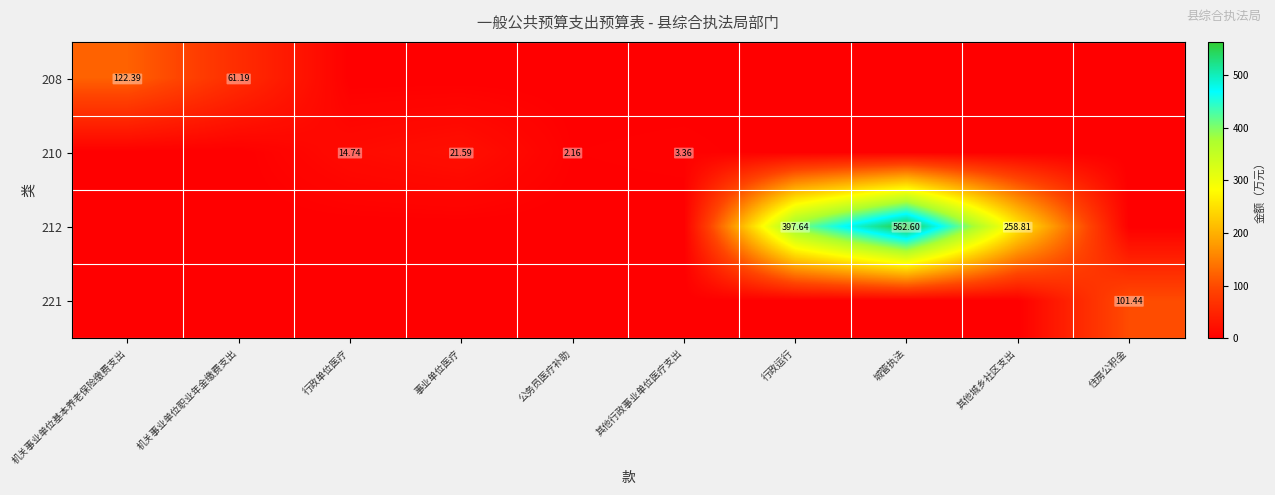

The 210 series shows 0.0 at 住房公积金. True or false?

True